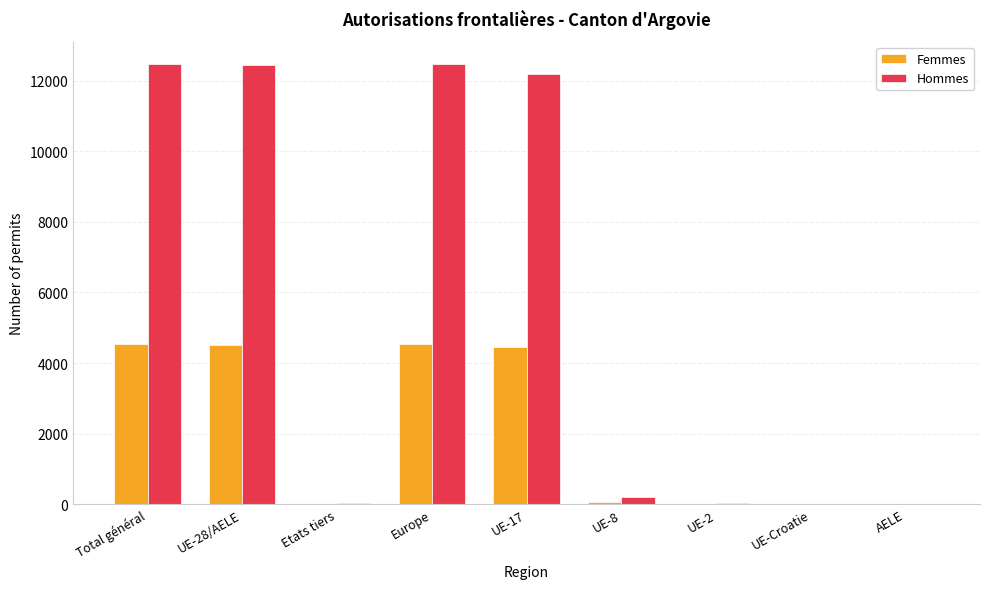

Which series changed the most between UE-28/AELE and AELE?

Hommes